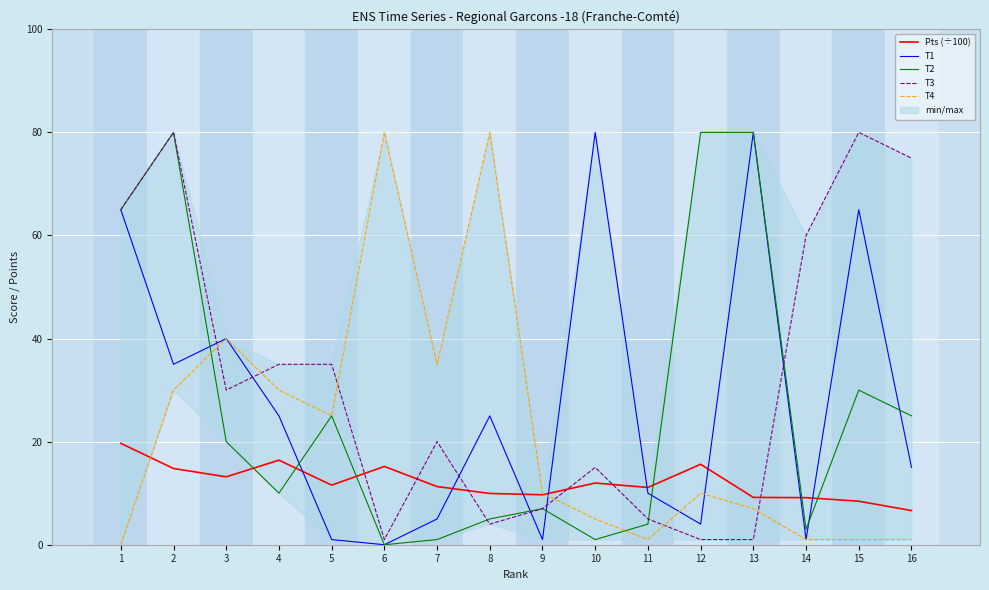

Where is the first local maximum for T4?

3